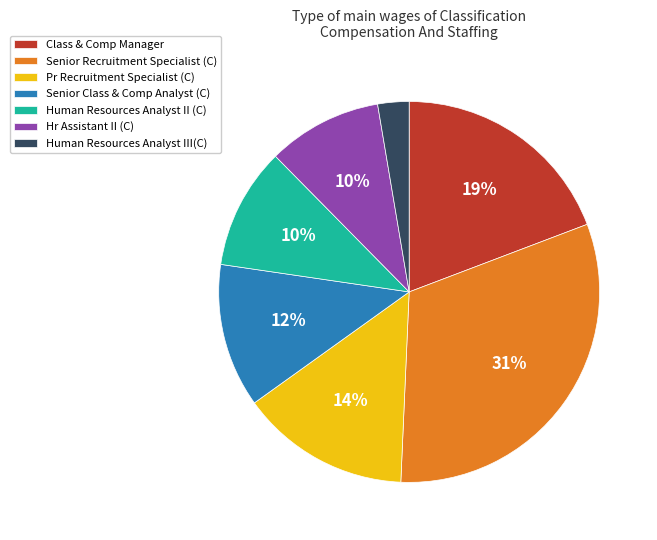

To the nearest percent, what is the combined percentage of Hr Assistant II (C) and Class & Comp Manager?

29%